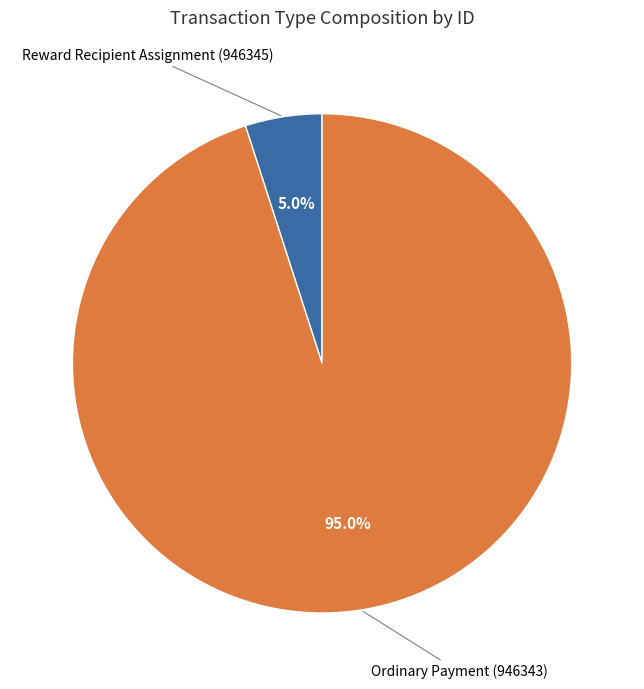

Is there any slice that represents more than half of the pie?

Yes